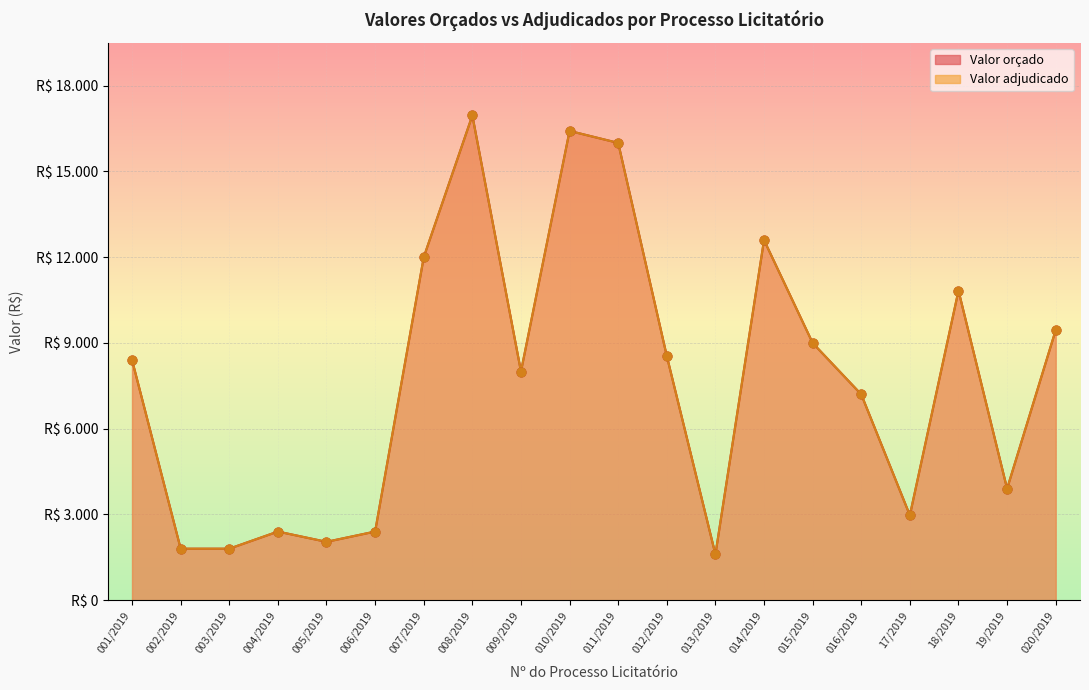

At which category is the sum across all series the highest?

008/2019